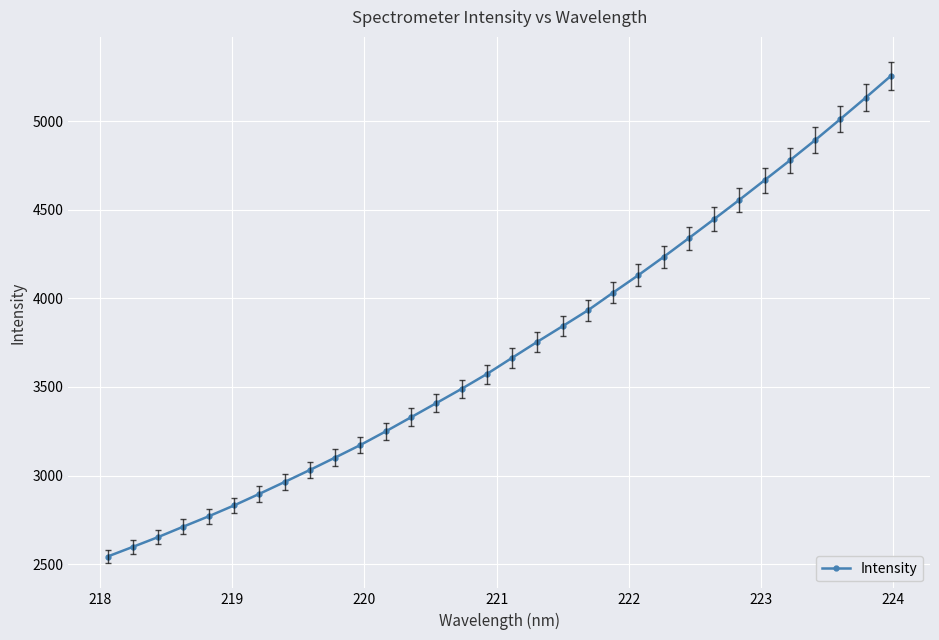

What is the value of the 4th point from the left?

2712.2